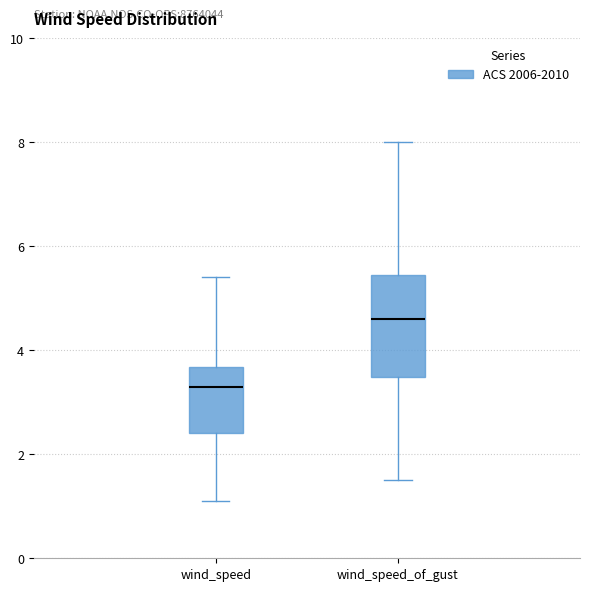

Comparing the boxes themselves (not the whiskers), which one is the tallest?

wind_speed_of_gust